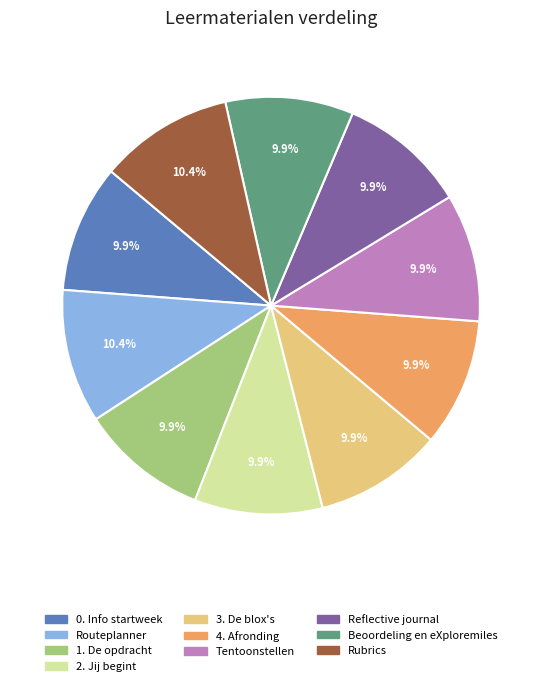

How much of the chart is everything except Tentoonstellen?

90.1%